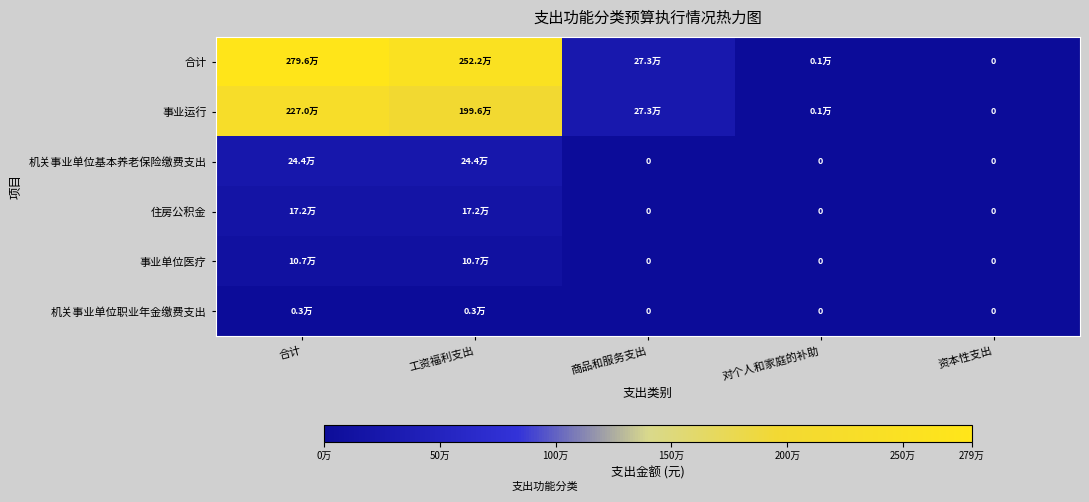

Where is 事业运行 nearest to the value 1135064?

工资福利支出